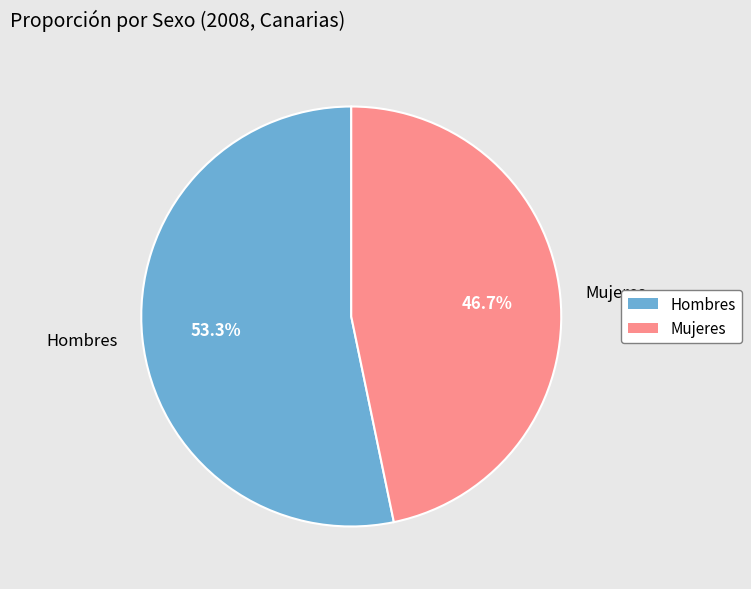

How many segments does this pie chart have?

2